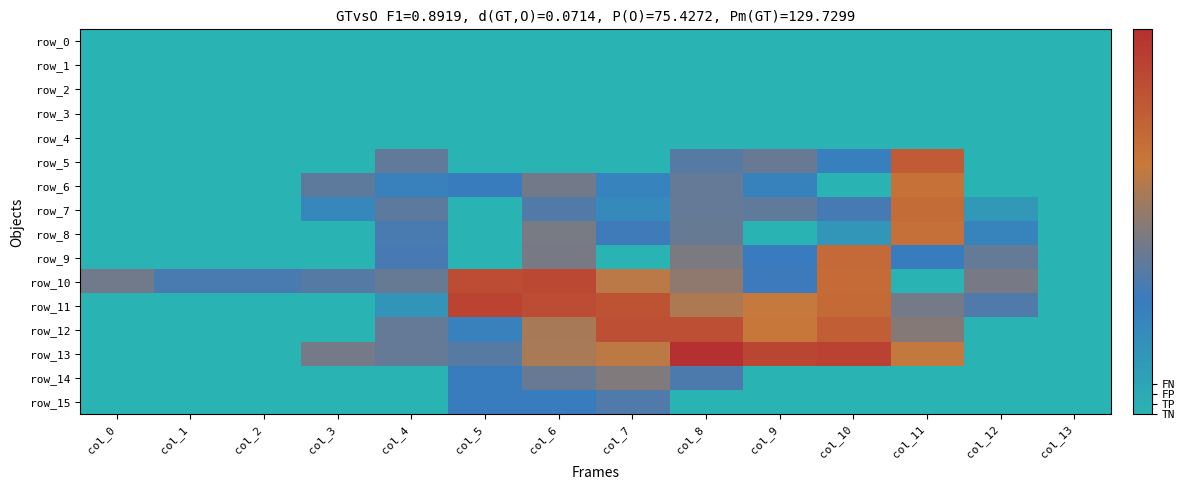

Reading left to right, list all the values displayed in this chart.

row_0: 0.0	0.0	0.0	0.0	0.0	0.0	0.0	0.0	0.0	0.0	0.0	0.0	0.0	0.0
row_1: 0.0	0.0	0.0	0.0	0.0	0.0	0.0	0.0	0.0	0.0	0.0	0.0	0.0	0.0
row_2: 0.0	0.0	0.0	0.0	0.0	0.0	0.0	0.0	0.0	0.0	0.0	0.0	0.0	0.0
row_3: 0.0	0.0	0.0	0.0	0.0	0.0	0.0	0.0	0.0	0.0	0.0	0.0	0.0	0.0
row_4: 0.0	0.0	0.0	0.0	0.0	0.0	0.0	0.0	0.0	0.0	0.0	0.0	0.0	0.0
row_5: 0.0	0.0	0.0	0.0	5.0	0.0	0.0	0.0	4.6	5.2	3.4	9.9	0.0	0.0
row_6: 0.0	0.0	0.0	4.9	3.3	3.7	5.5	3.2	5.1	3.3	0.0	8.6	0.0	0.0
row_7: 0.0	0.0	0.0	2.9	4.9	0.0	4.5	2.8	5.1	5.0	4.2	8.9	1.8	0.0
row_8: 0.0	0.0	0.0	0.0	4.2	0.0	5.7	3.9	5.2	0.0	1.9	8.7	3.1	0.0
row_9: 0.0	0.0	0.0	0.0	4.2	0.0	5.7	0.0	5.8	3.7	9.0	3.7	5.1	0.0
row_10: 5.5	4.2	4.2	4.7	5.2	10.8	11.1	7.7	6.4	3.9	9.0	0.0	5.7	0.0
row_11: 0.0	0.0	0.0	0.0	2.1	11.4	10.8	10.4	7.4	8.1	9.1	5.6	4.4	0.0
row_12: 0.0	0.0	0.0	0.0	5.2	3.4	7.2	10.6	10.7	8.2	9.7	6.1	0.0	0.0
row_13: 0.0	0.0	0.0	5.6	5.2	4.7	7.2	7.9	12.6	11.3	11.4	8.0	0.0	0.0
row_14: 0.0	0.0	0.0	0.0	0.0	3.7	5.2	6.0	4.4	0.0	0.0	0.0	0.0	0.0
row_15: 0.0	0.0	0.0	0.0	0.0	3.6	3.6	4.5	0.0	0.0	0.0	0.0	0.0	0.0